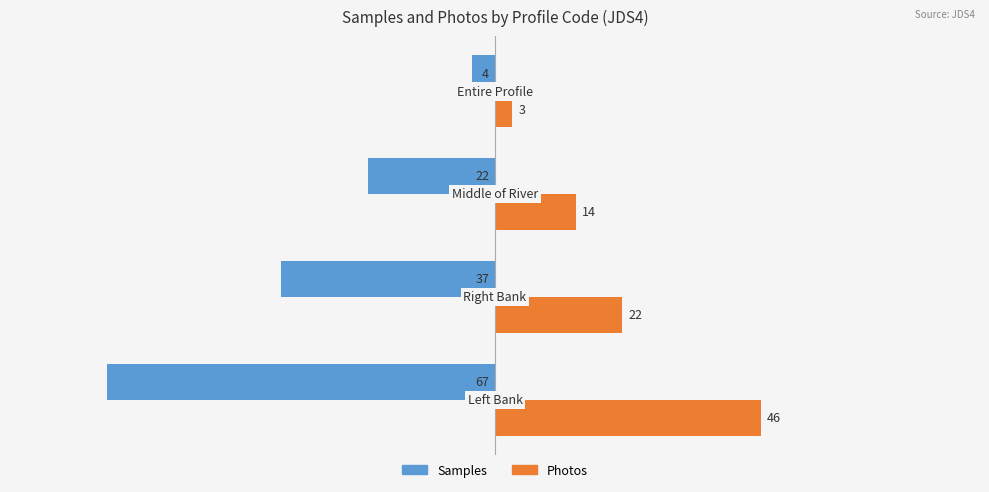

Which series has the largest total across all categories?

Photos